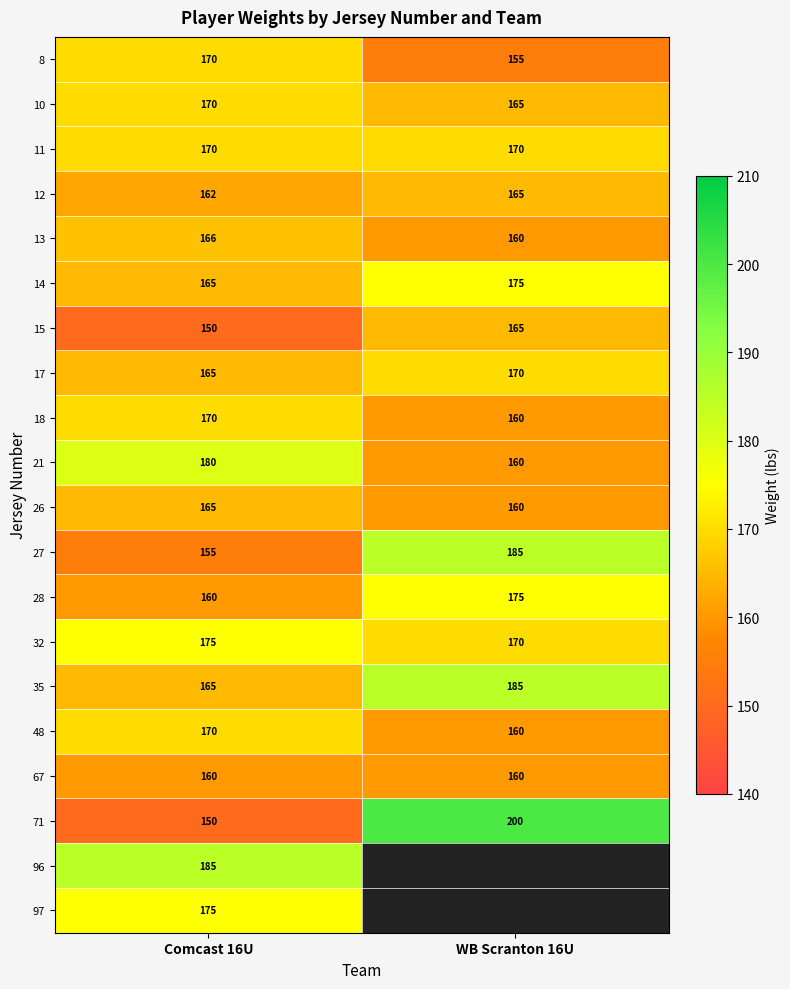

True or false: 14 has a value of 283.0 at WB Scranton 16U.

False